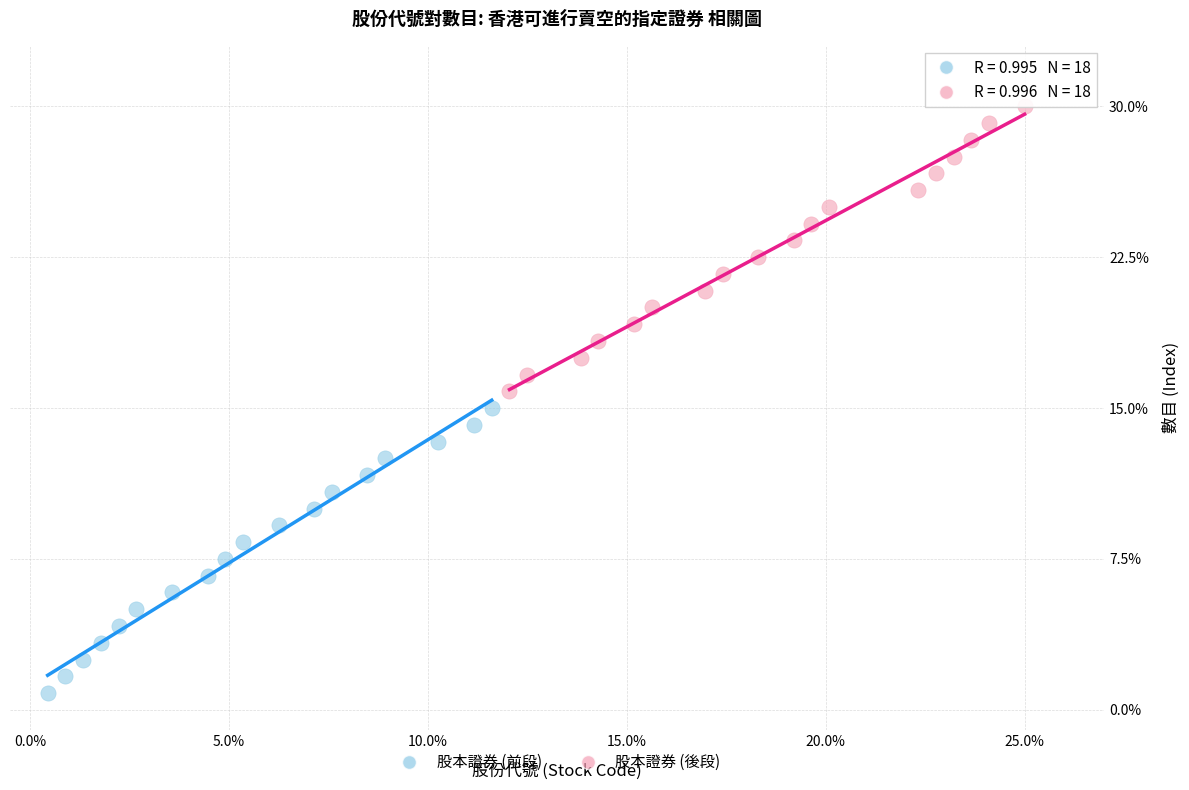

What are all the series names shown in the legend?

股本證券 (前段), 股本證券 (後段)